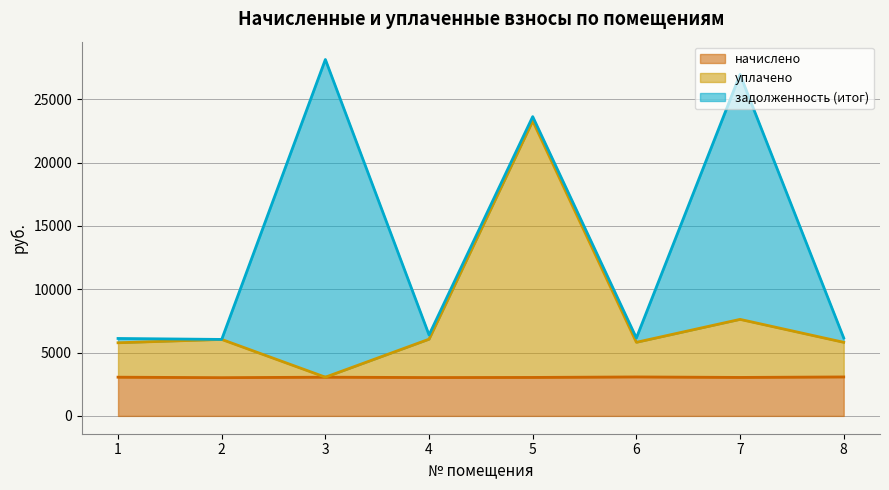

The value of начислено at 6 is 5198.2. True or false?

False